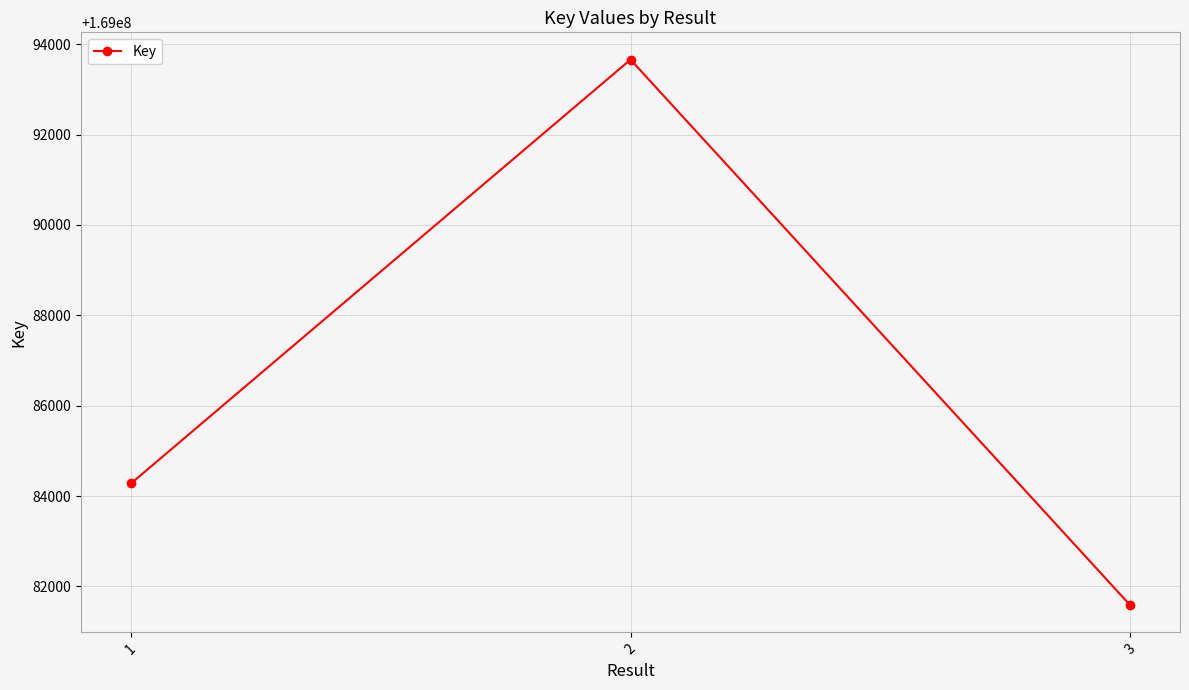

What is the sum of the values at 3 and 1?

338165867